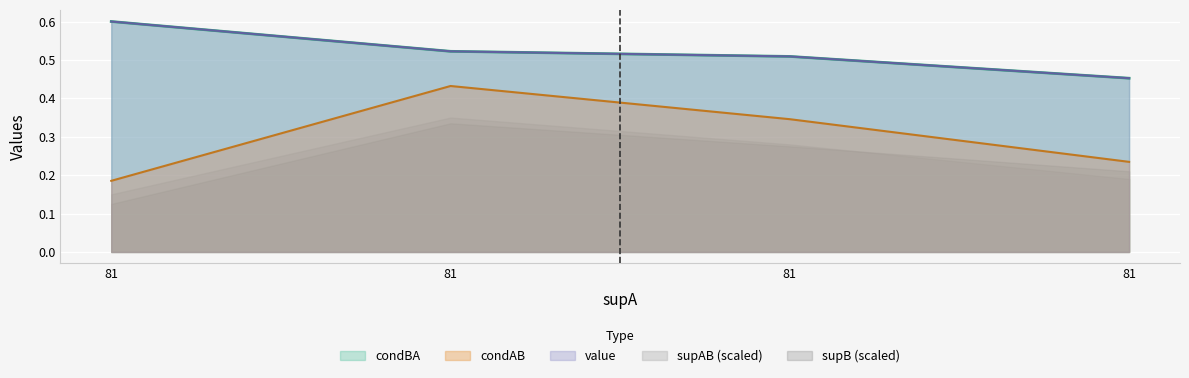

True or false: condBA and supAB cross at least once.

False